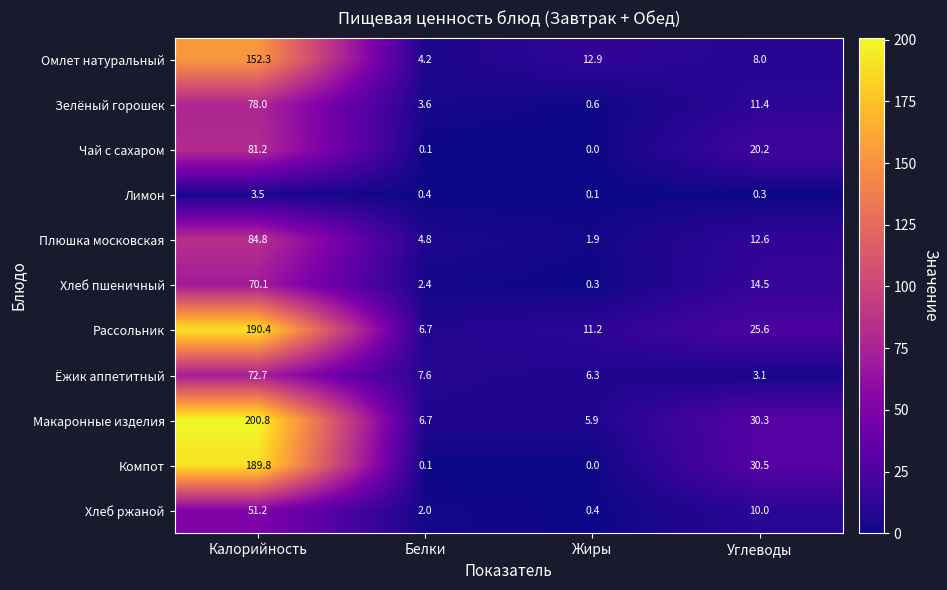

Where is Омлет натуральный nearest to the value 78?

Жиры